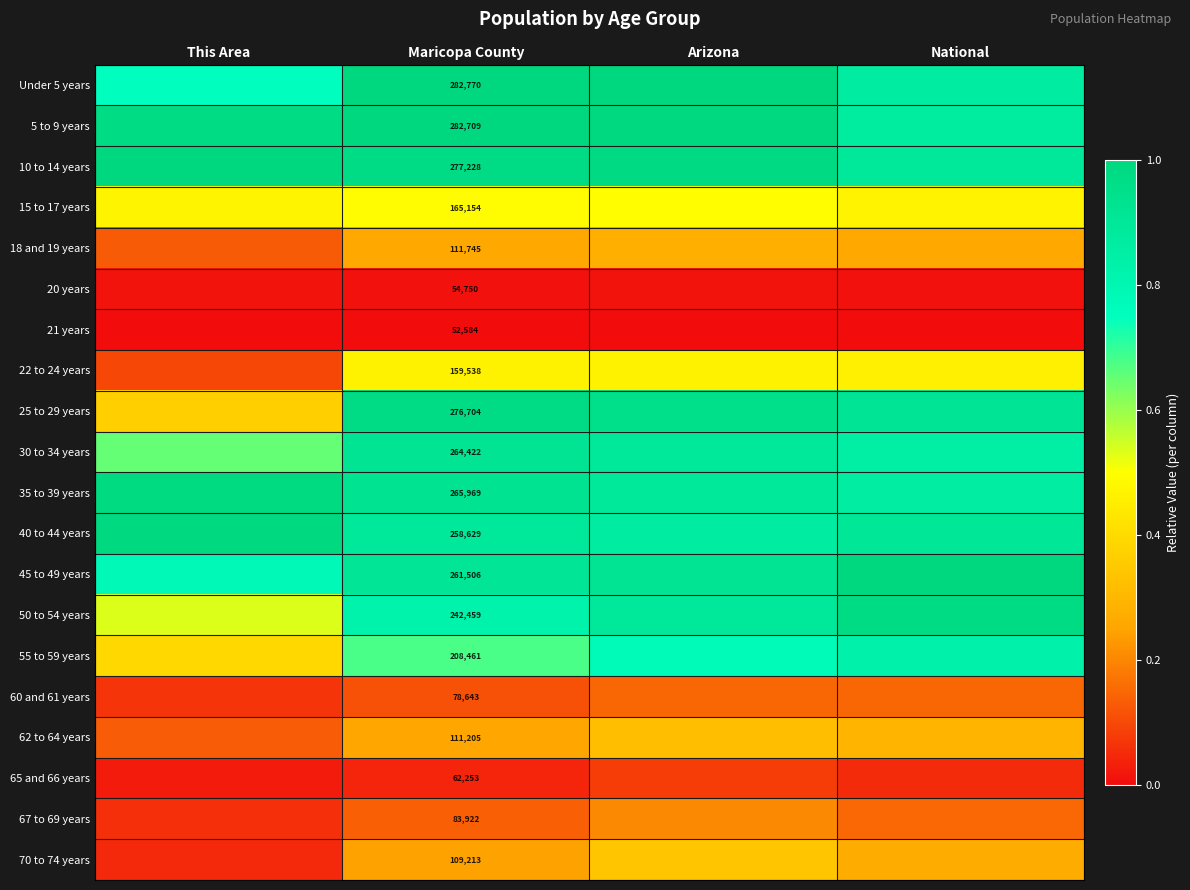

What is the greatest value displayed?

1.0